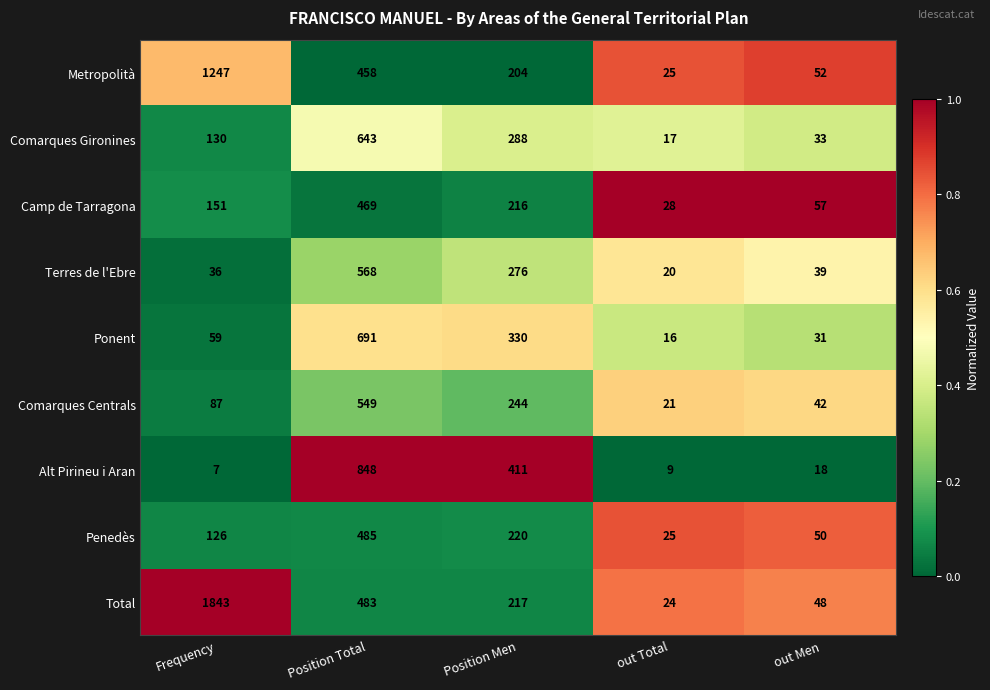

At which category is the sum across all series the highest?

Position Total